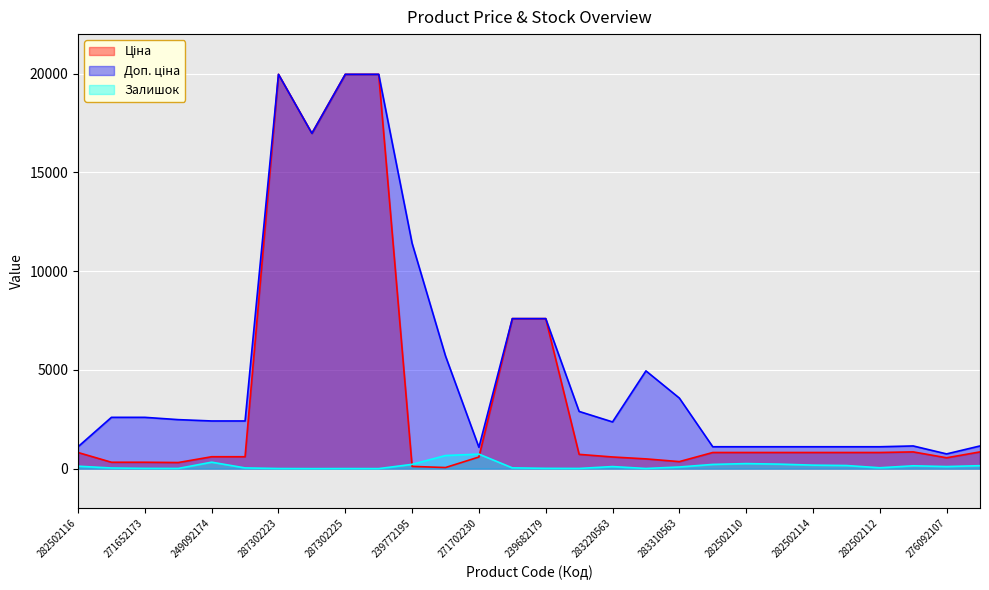

What is the maximum value for Ціна?

19964.2